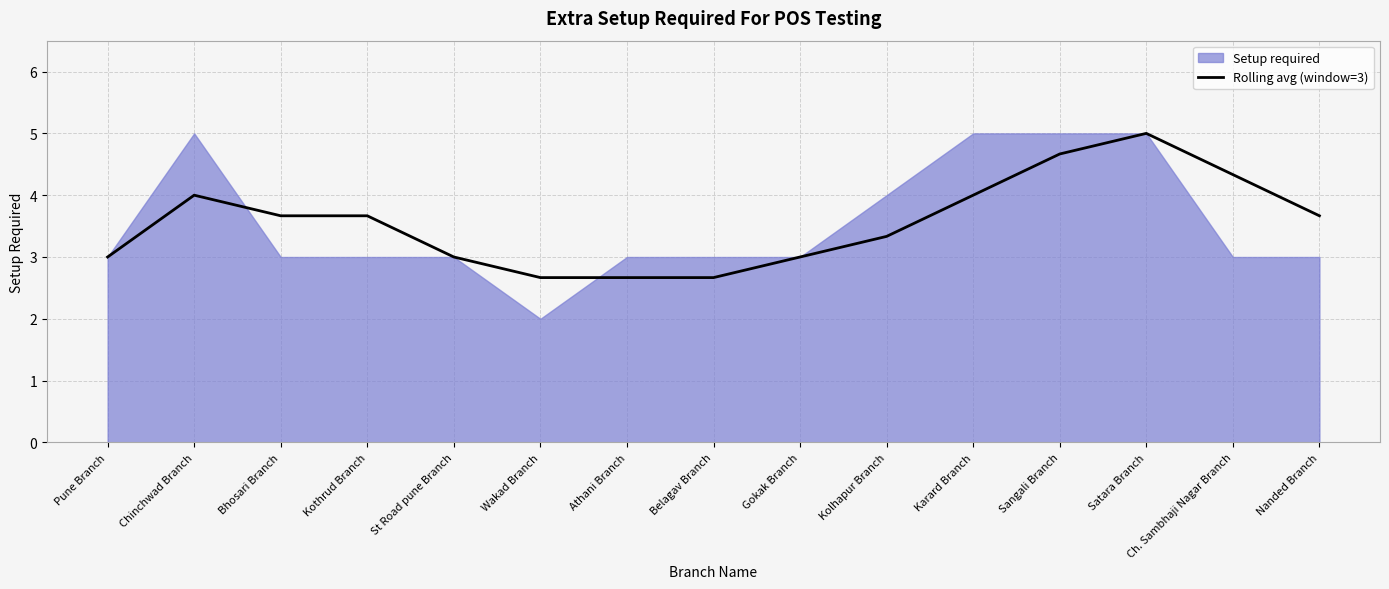

Reading right to left, what are all the values shown in this chart?

Nanded Branch=3.7	Ch. Sambhaji Nagar Branch=4.3	Satara Branch=5.0	Sangali Branch=4.7	Karard Branch=4.0	Kolhapur Branch=3.3	Gokak Branch=3.0	Belagav Branch=2.7	Athani Branch=2.7	Wakad Branch=2.7	St Road pune Branch=3.0	Kothrud Branch=3.7	Bhosari Branch=3.7	Chinchwad Branch=4.0	Pune Branch=3.0